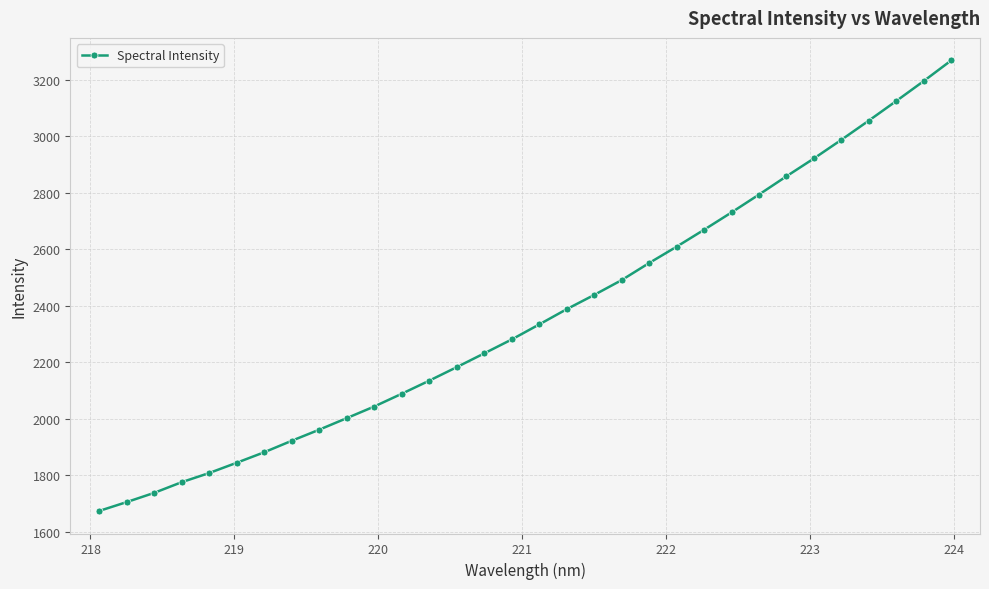

Is this an area chart (filled region under the line)?

No